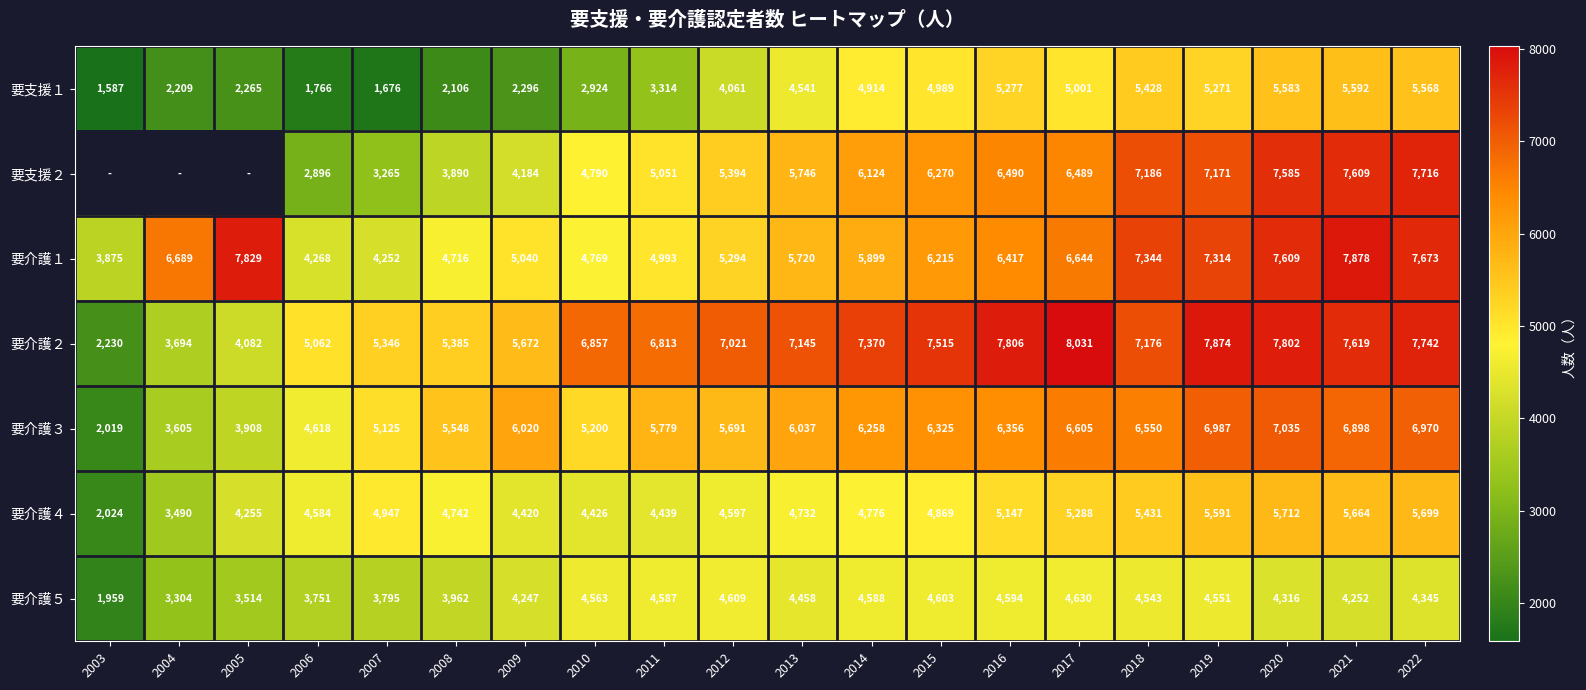

At which label does 要介護３ reach its minimum?

2003